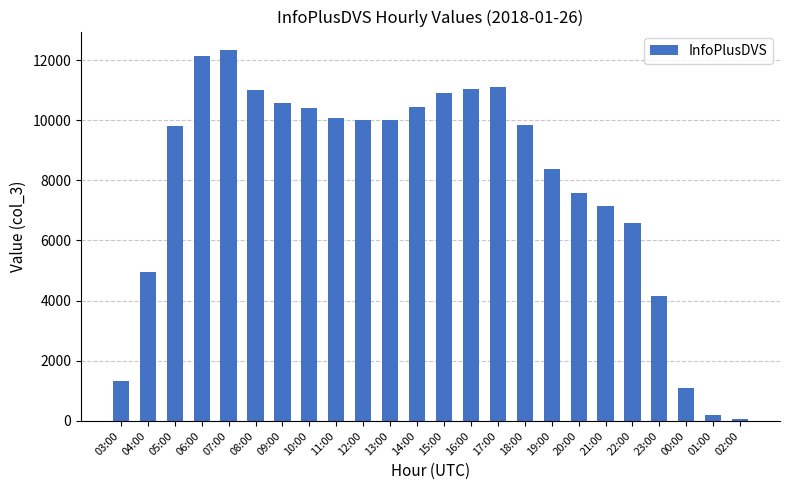

Does the chart contain any negative values?

No